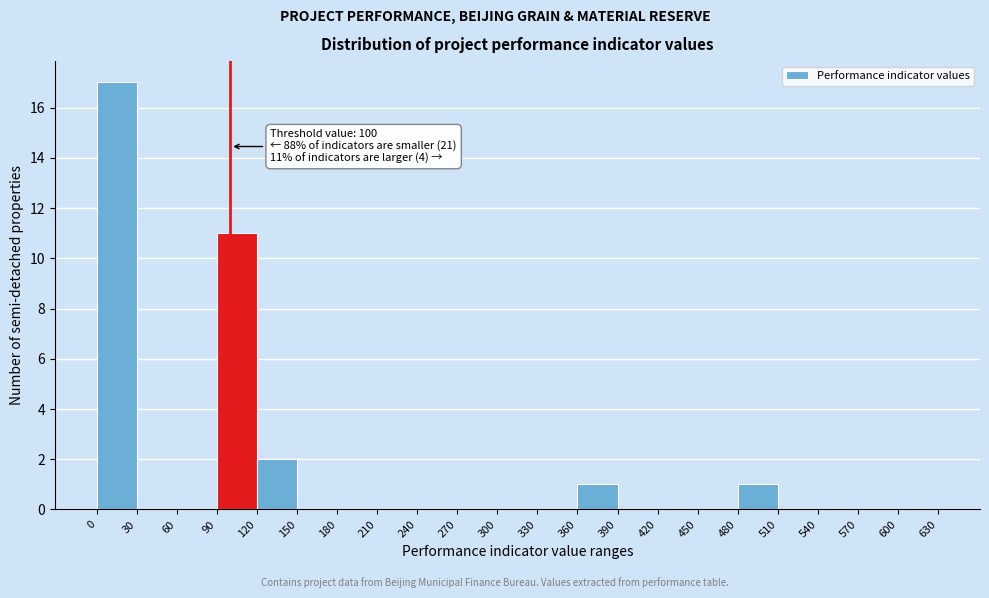

Which range on the x-axis has the tallest bar?

0 to 30